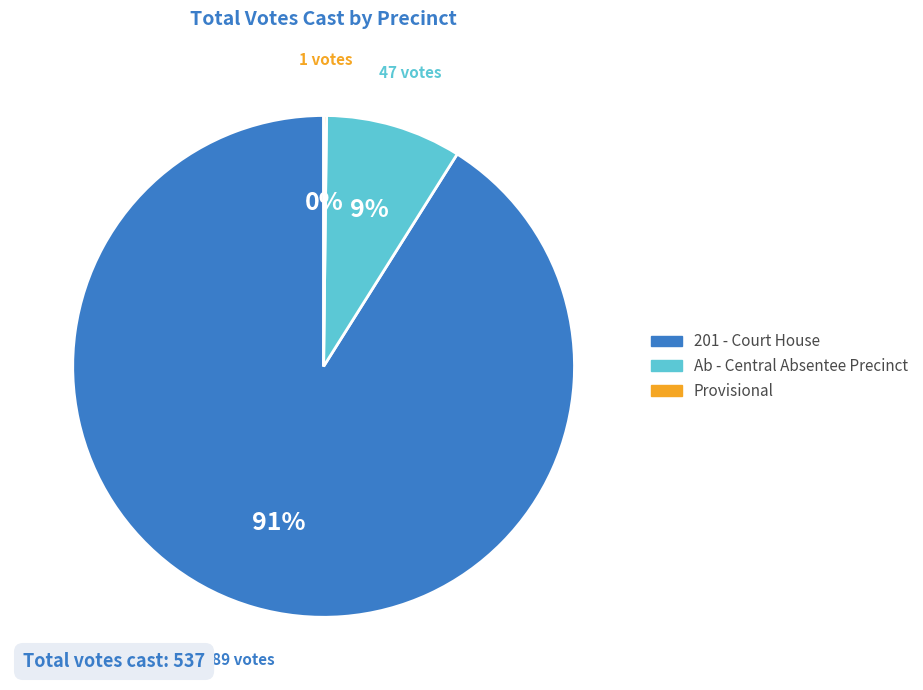

To the nearest percent, what is the difference between the largest and smallest slice percentages?

91%